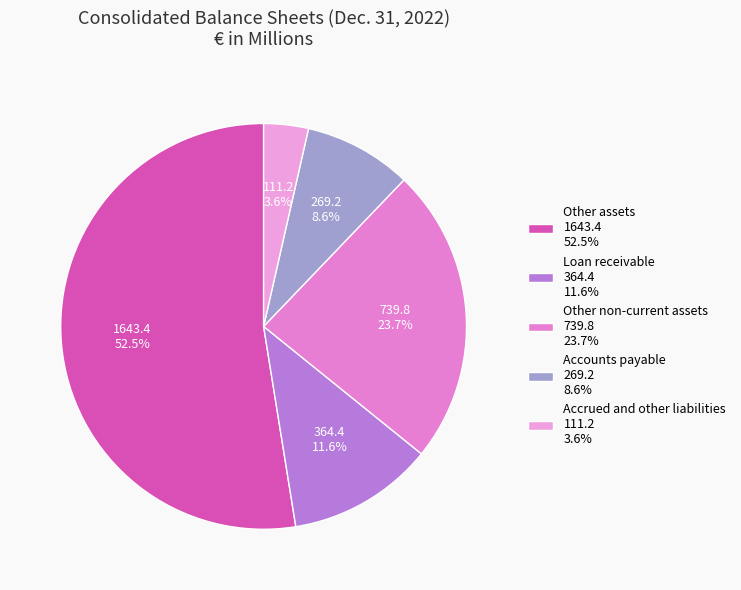

To the nearest percent, what is the combined percentage of Accounts payable and Other non-current assets?

32%